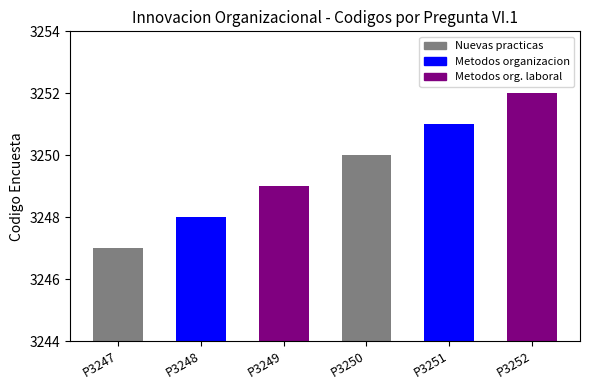

Read the value at P3251.

3251